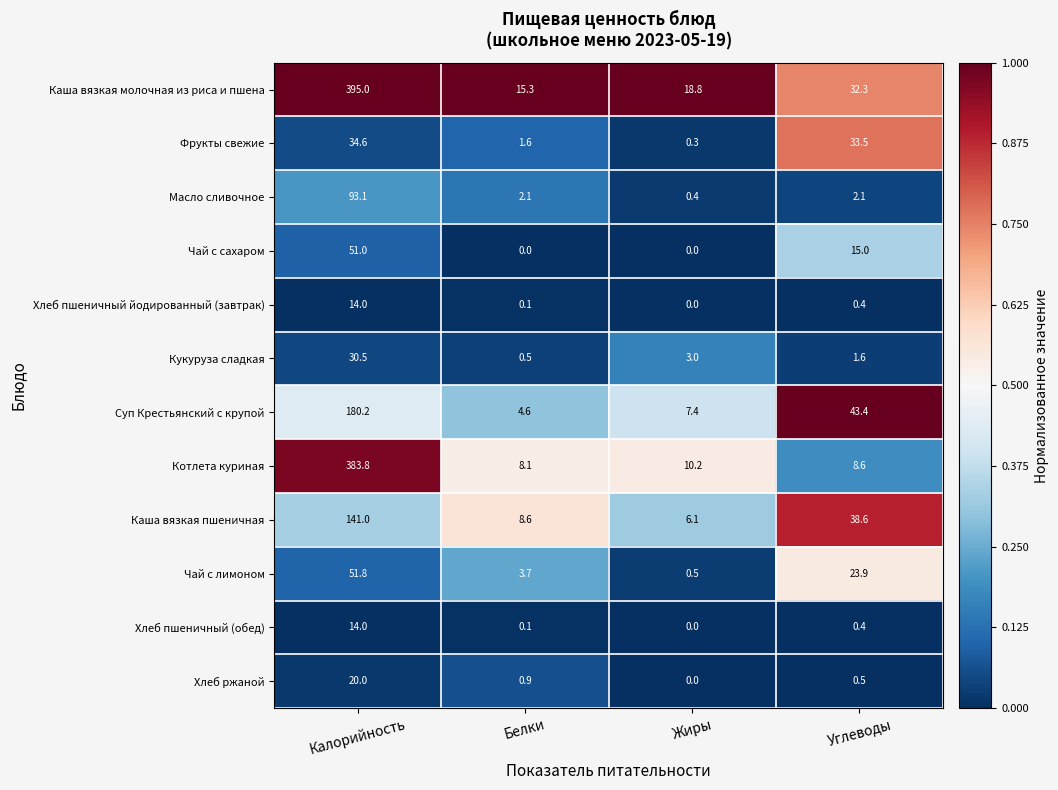

What is the total value across all series at Белки?

45.6